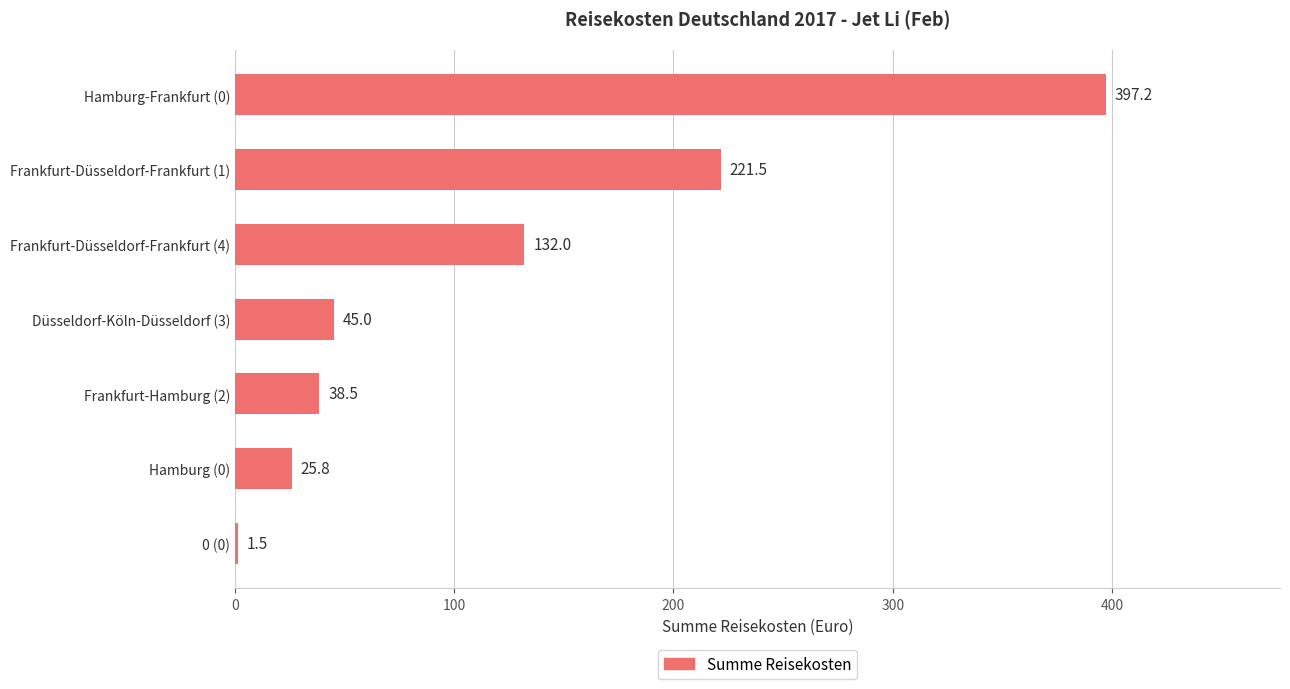

Between Düsseldorf-Köln-Düsseldorf (3) and 0 (0), which is larger?

Düsseldorf-Köln-Düsseldorf (3)